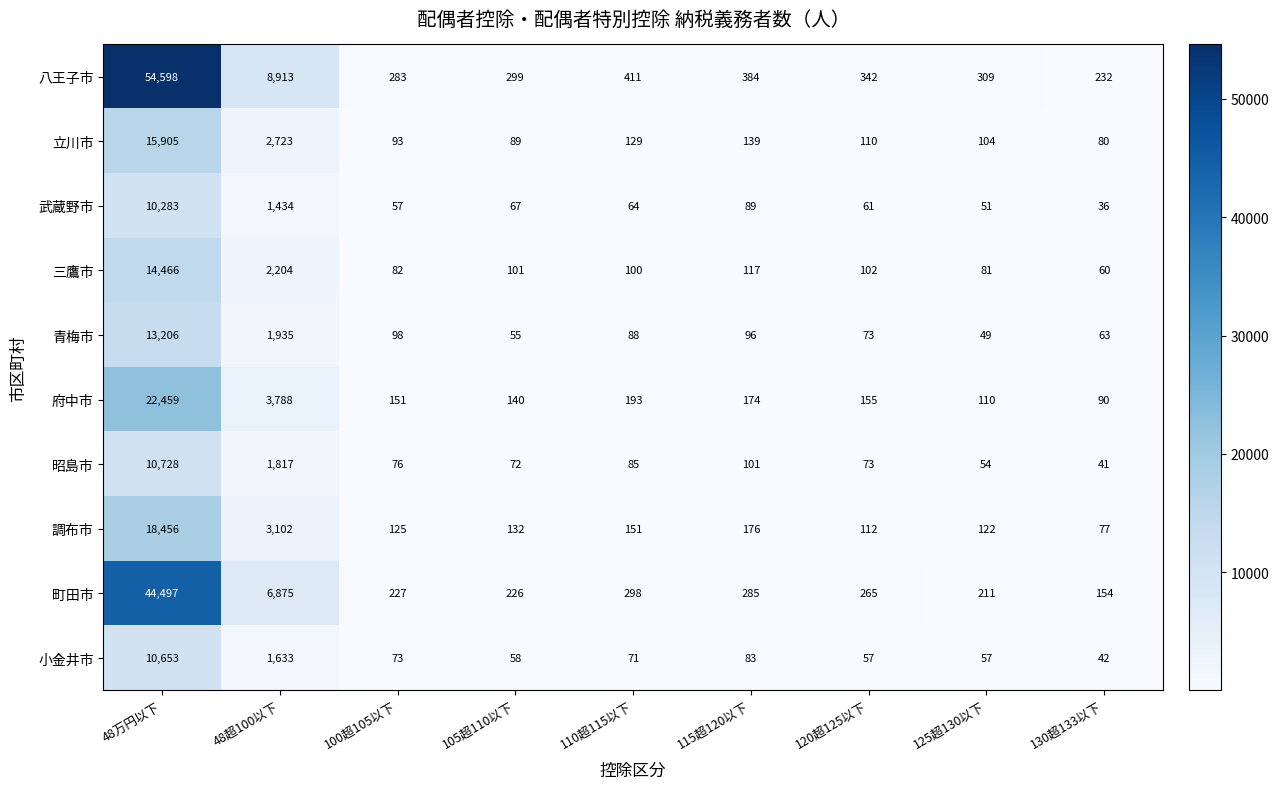

Between 48超100以下 and 105超110以下, which series saw the biggest shift?

八王子市